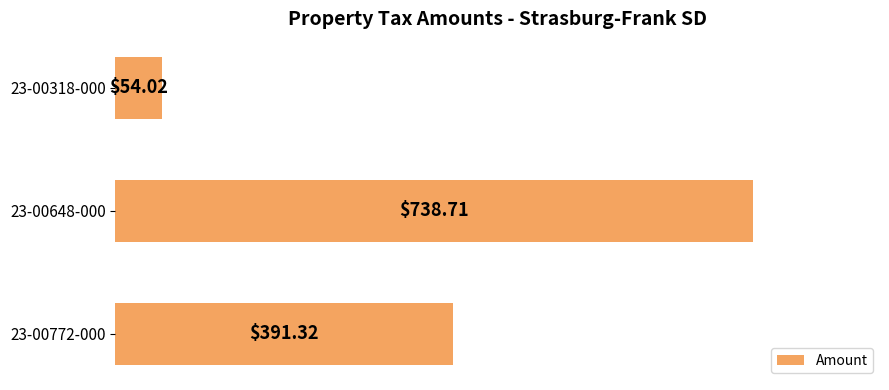

What is the difference between the values at 23-00648-000 and 23-00318-000?

684.7